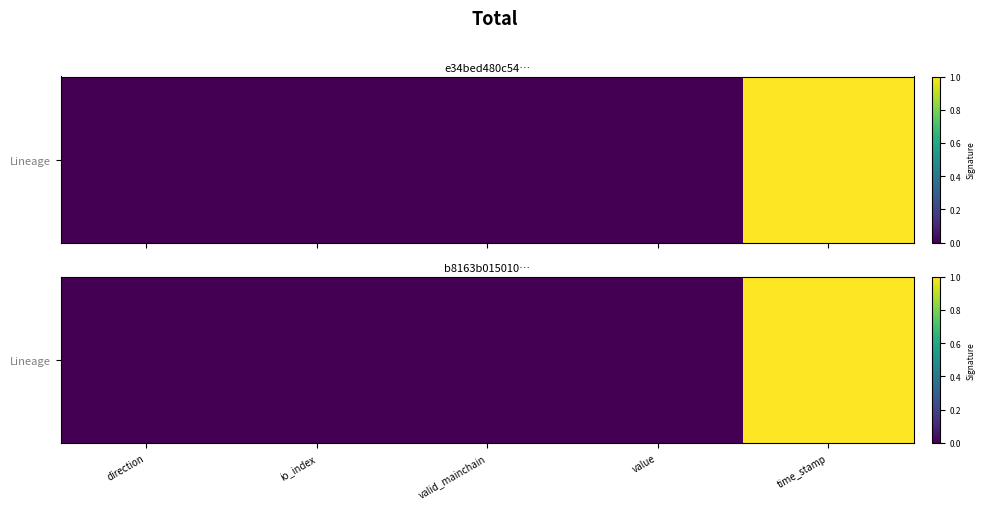

List the labels in order of value, smallest first.

direction, valid_mainchain, io_index, value, time_stamp